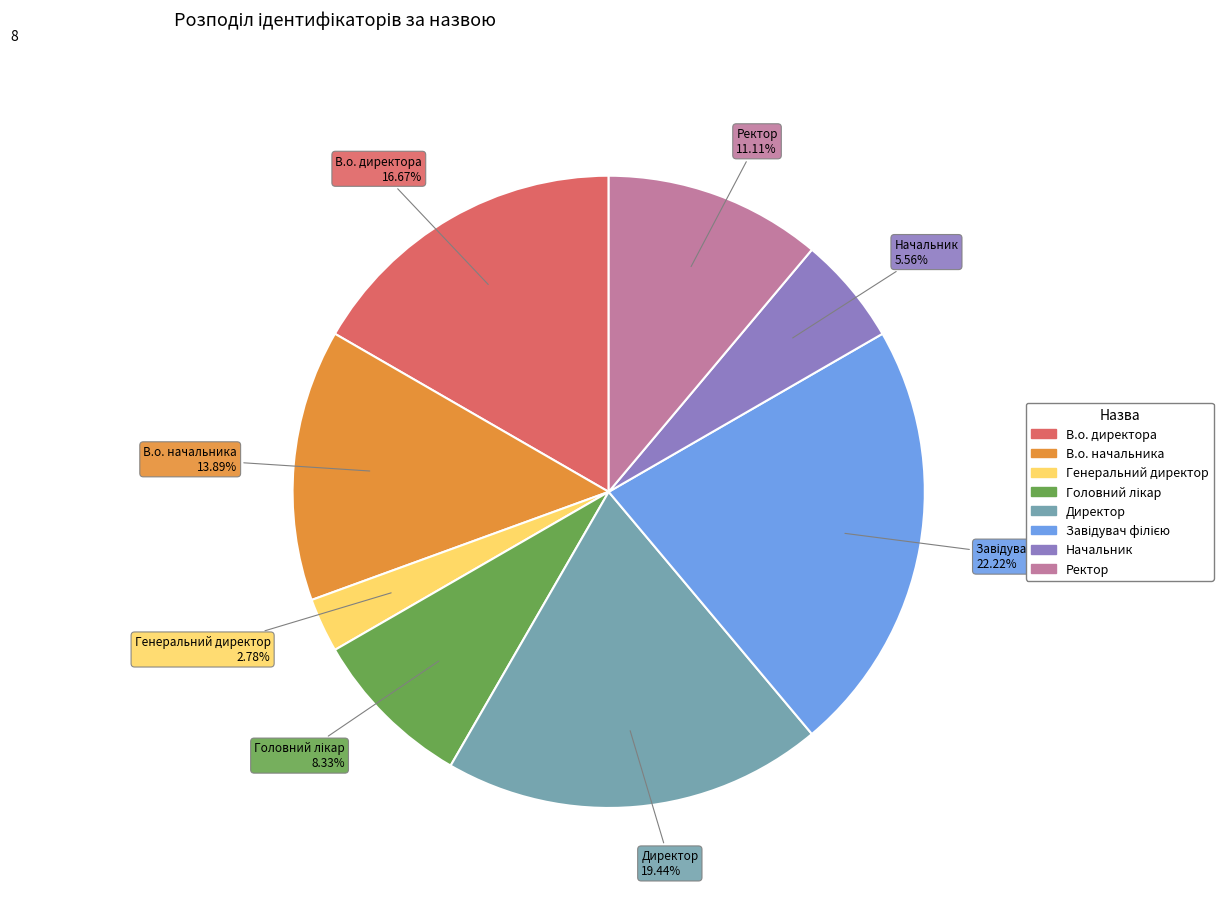

Is there any slice that represents more than half of the pie?

No